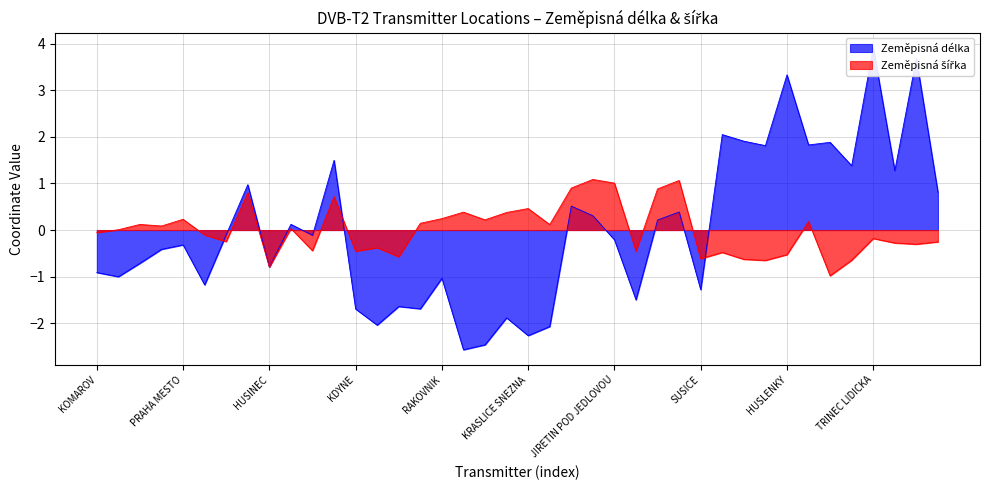

What is the label of the 6th point from the left?

ROKYCANY